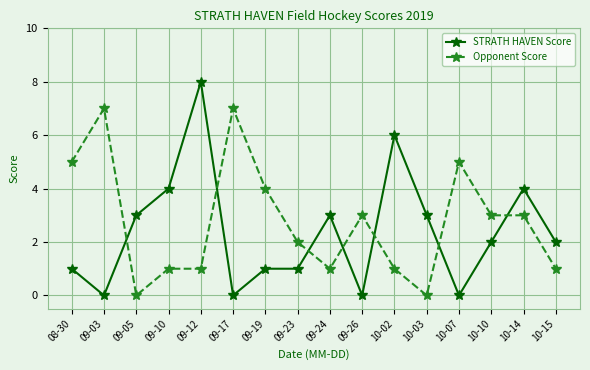

What is the average value of the STRATH HAVEN Score series?

2